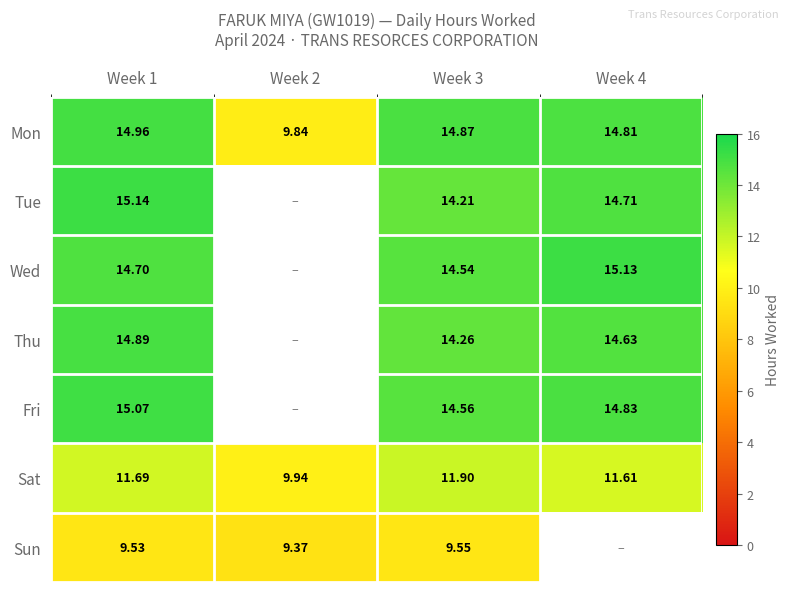

Is the value of Mon at Week 2 greater than the value of Thu at Week 4?

No